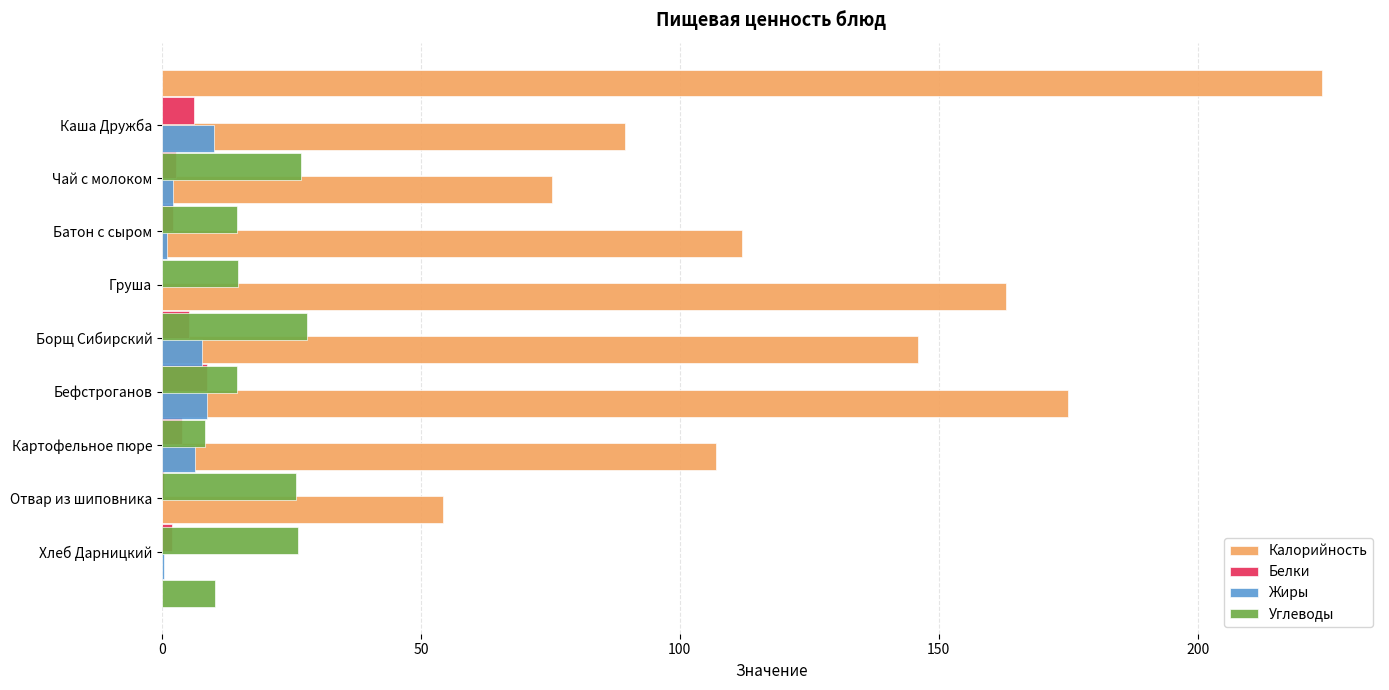

What is the sum of all Жиры values?

36.3